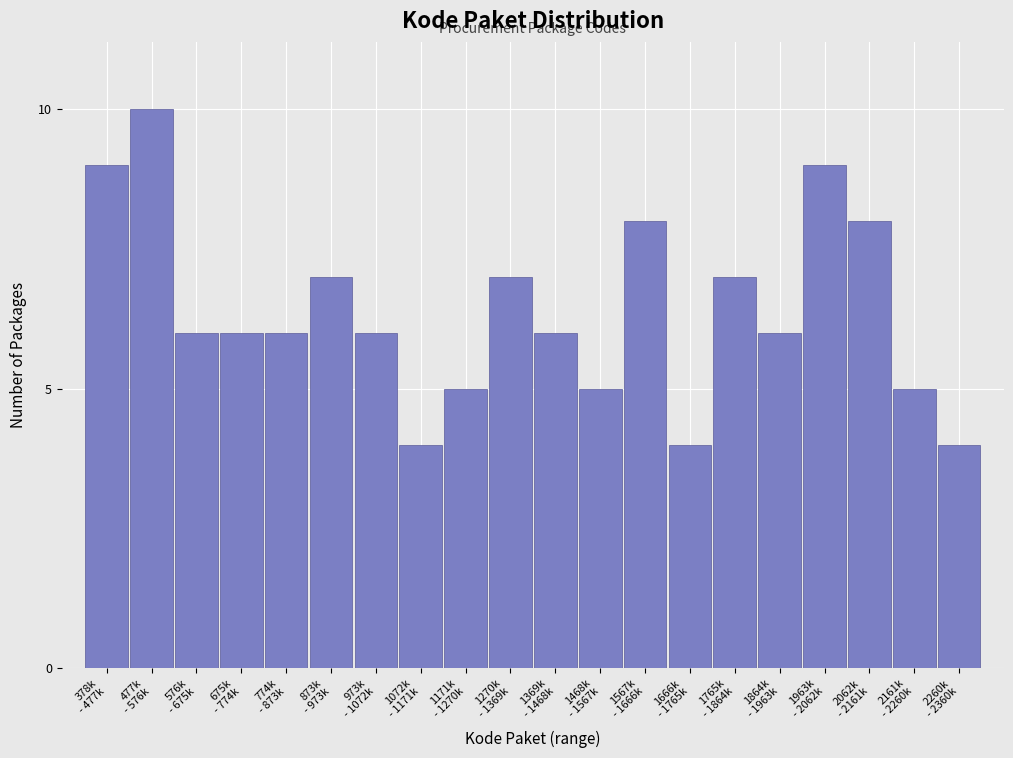

Reading left to right, extract all data points from this chart.

9	10	6	6	6	7	6	4	5	7	6	5	8	4	7	6	9	8	5	4